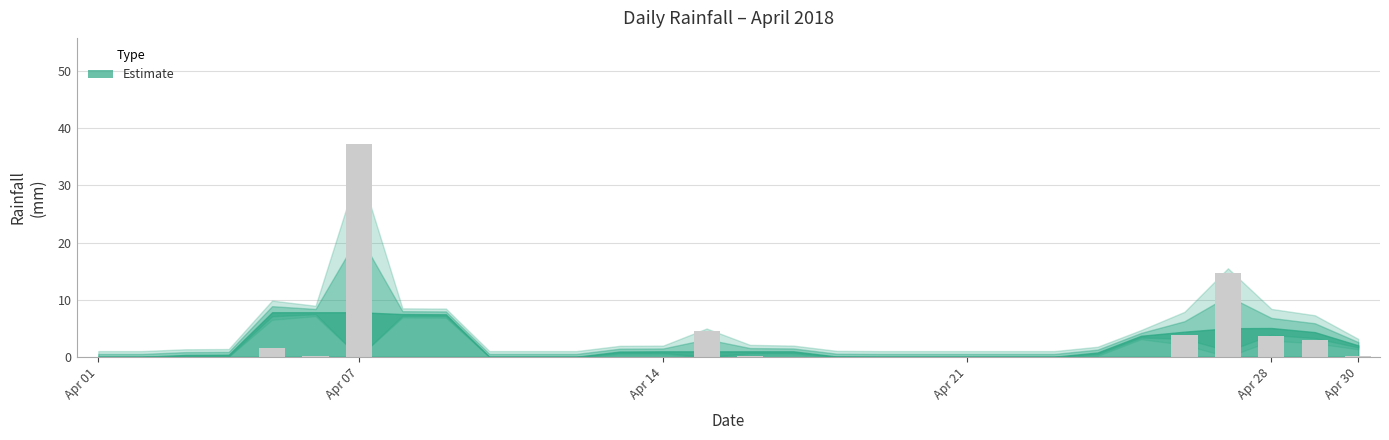

What is the sum of all values?

69.0